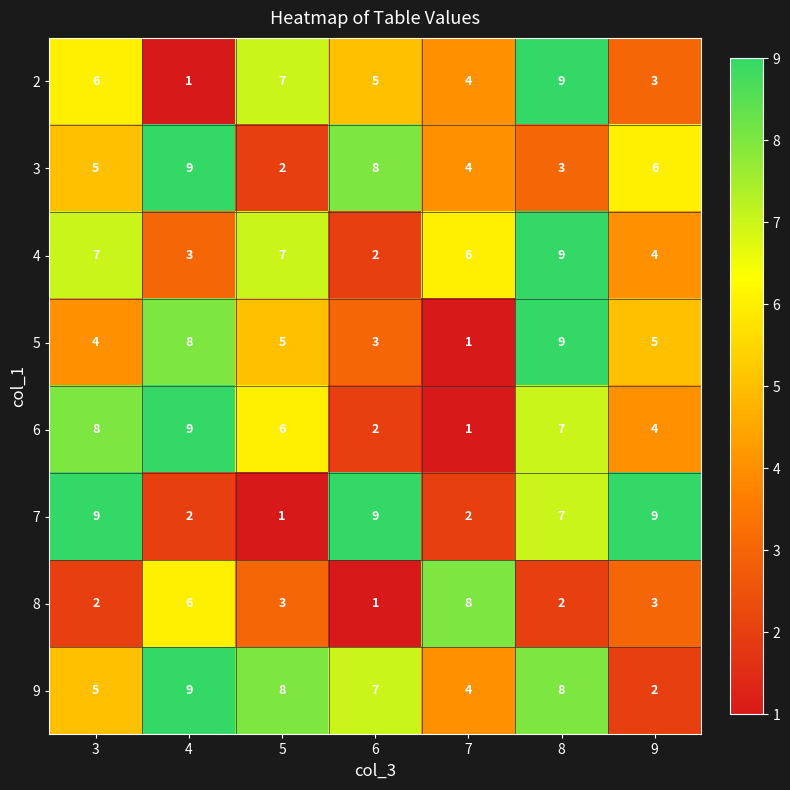

Is it true that 5 equals 1 at 9?

False